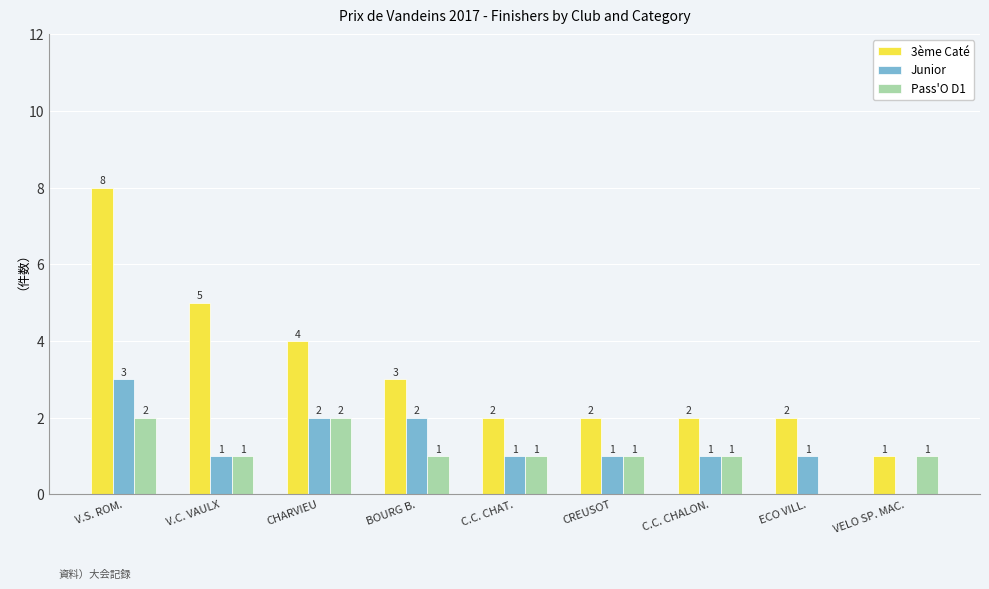

Which series changed the most between V.S. ROM. and V.C. VAULX?

3ème Caté